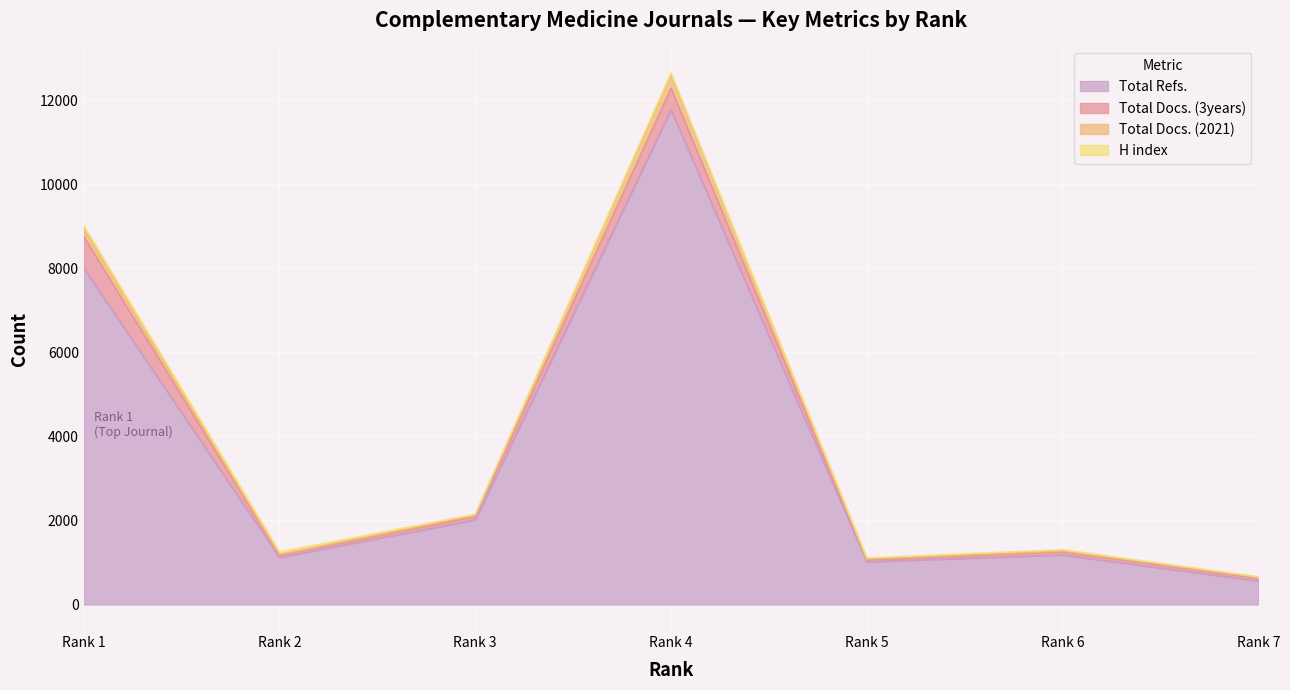

True or false: Total Refs. has more than 1 points higher than both neighbors.

True